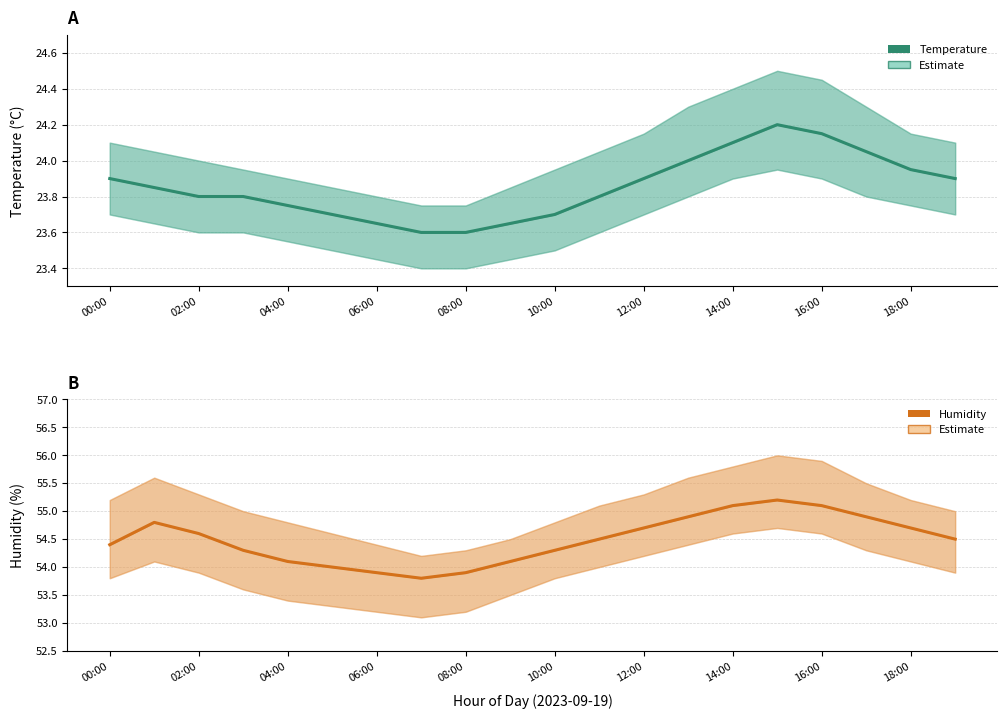

What is the highest value of the Humidity (%) series?

55.2